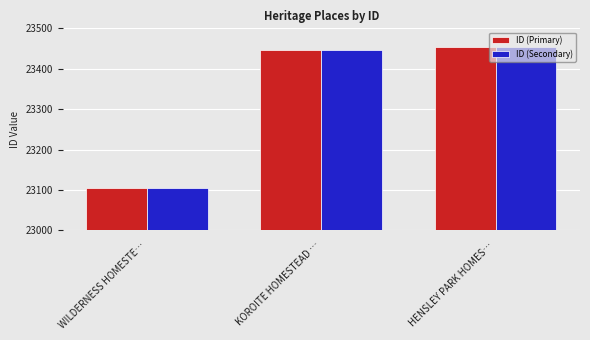

What is the lowest value of the ID (Secondary) series?

23106